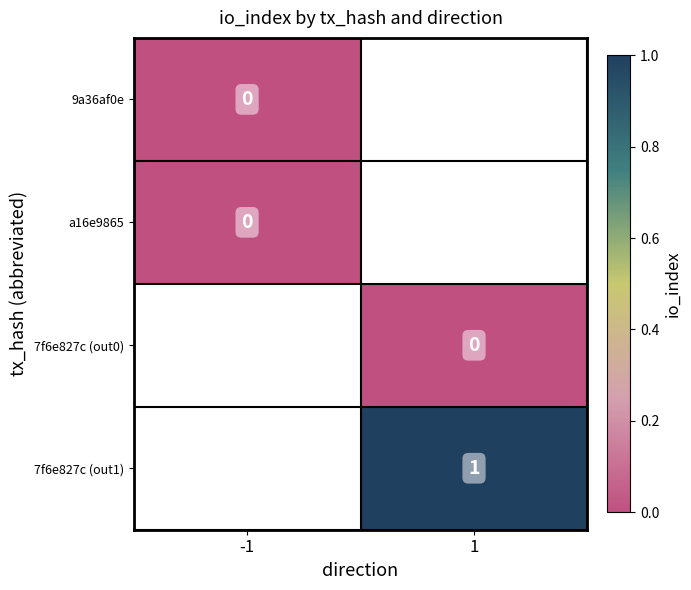

Is the value of a16e9865 at -1 greater than the value of 7f6e827c (out1) at 1?

No